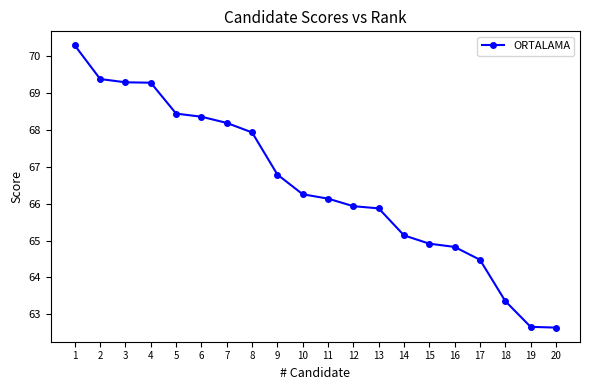

What is the value of the 11th point from the left?

66.1